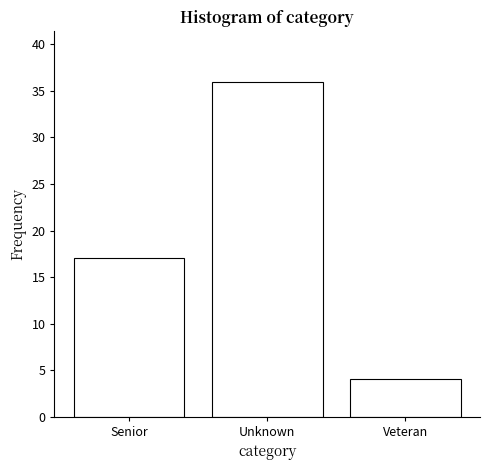

Reading left to right, extract all data points from this chart.

Senior=17	Unknown=36	Veteran=4